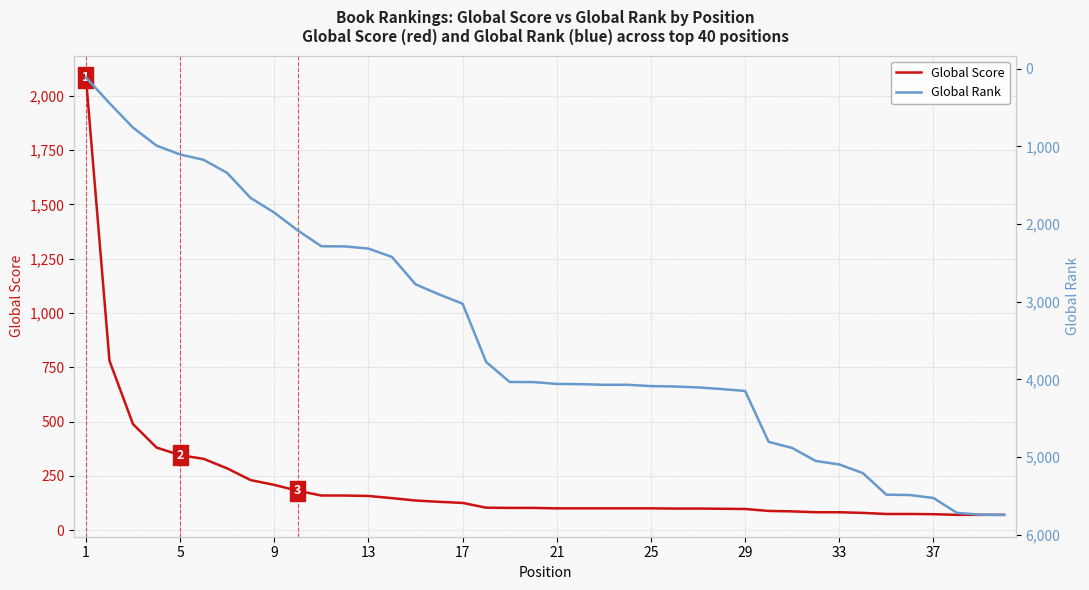

What is the lowest value of the Global Score series?

70